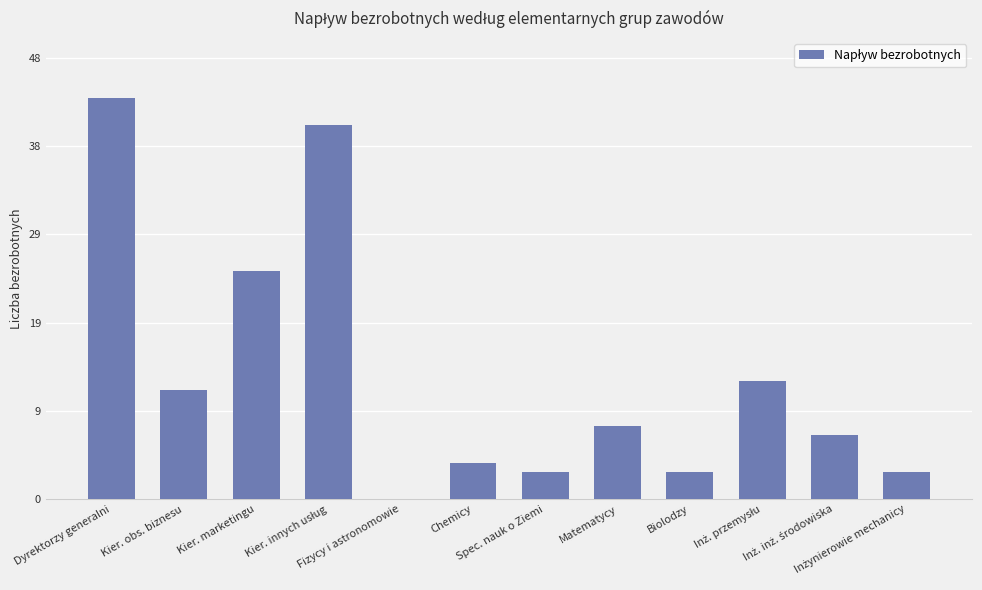

Reading left to right, extract all data points from this chart.

Dyrektorzy generalni=44	Kier. obs. biznesu=12	Kier. marketingu=25	Kier. innych usług=41	Fizycy i astronomowie=0	Chemicy=4	Spec. nauk o Ziemi=3	Matematycy=8	Biolodzy=3	Inż. przemysłu=13	Inż. inż. środowiska=7	Inżynierowie mechanicy=3